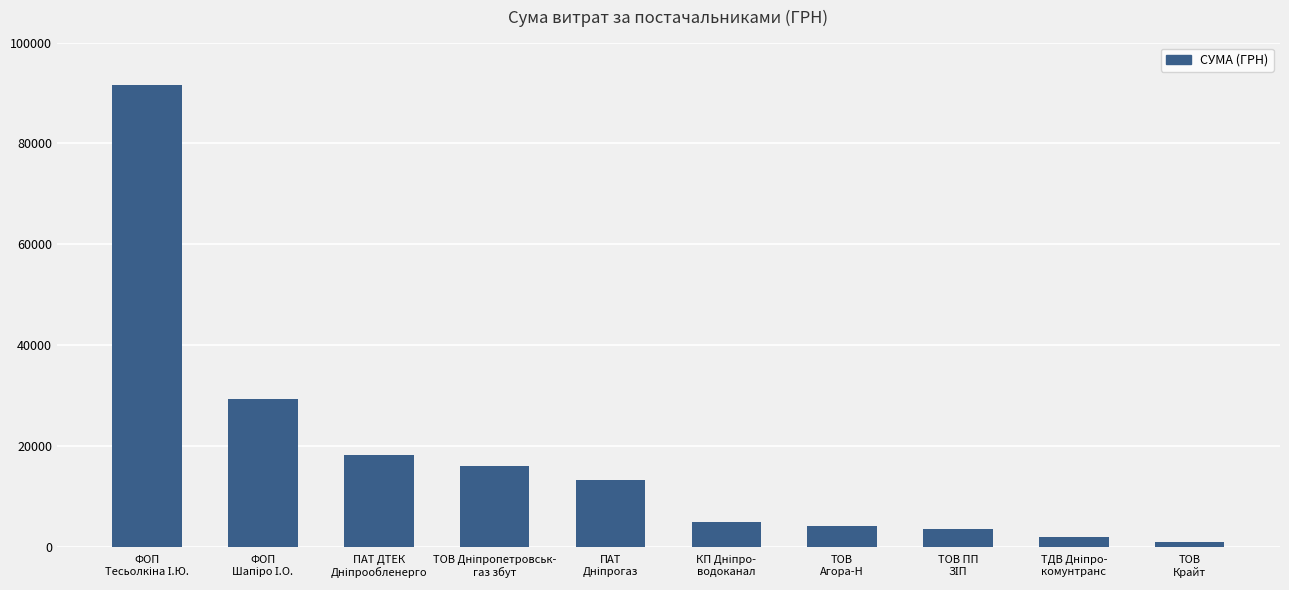

What is the difference between the maximum and second lowest values?

89705.4